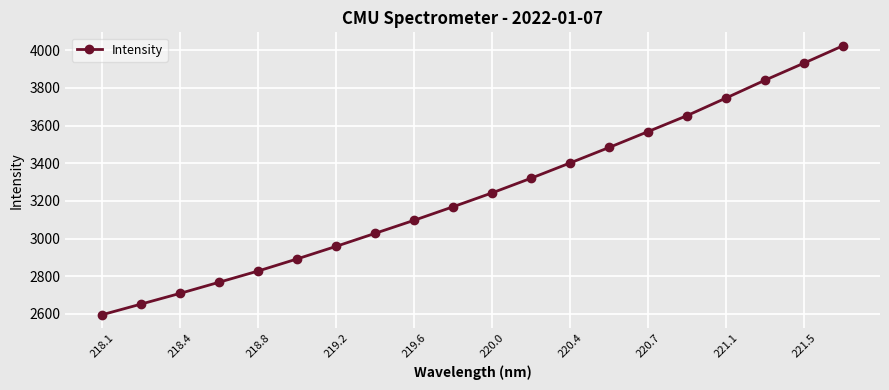

How many data points are above 3242?

10